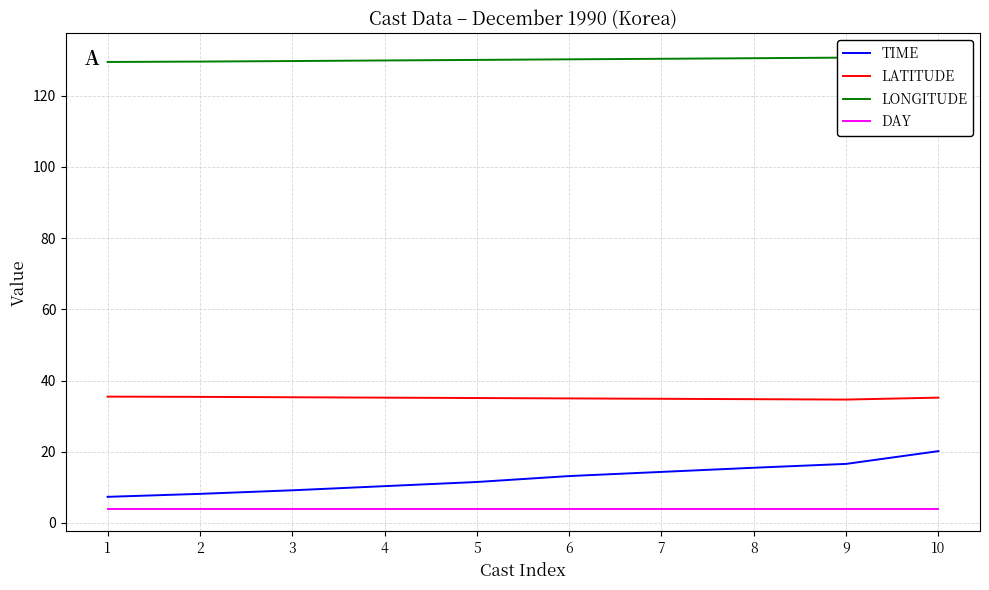

At how many categories does at least one series exceed 92?

10